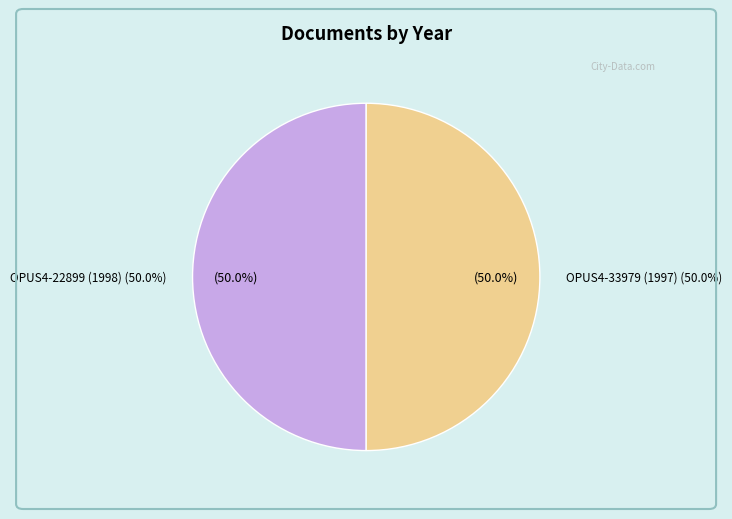

To the nearest percent, what is the average slice percentage?

50%